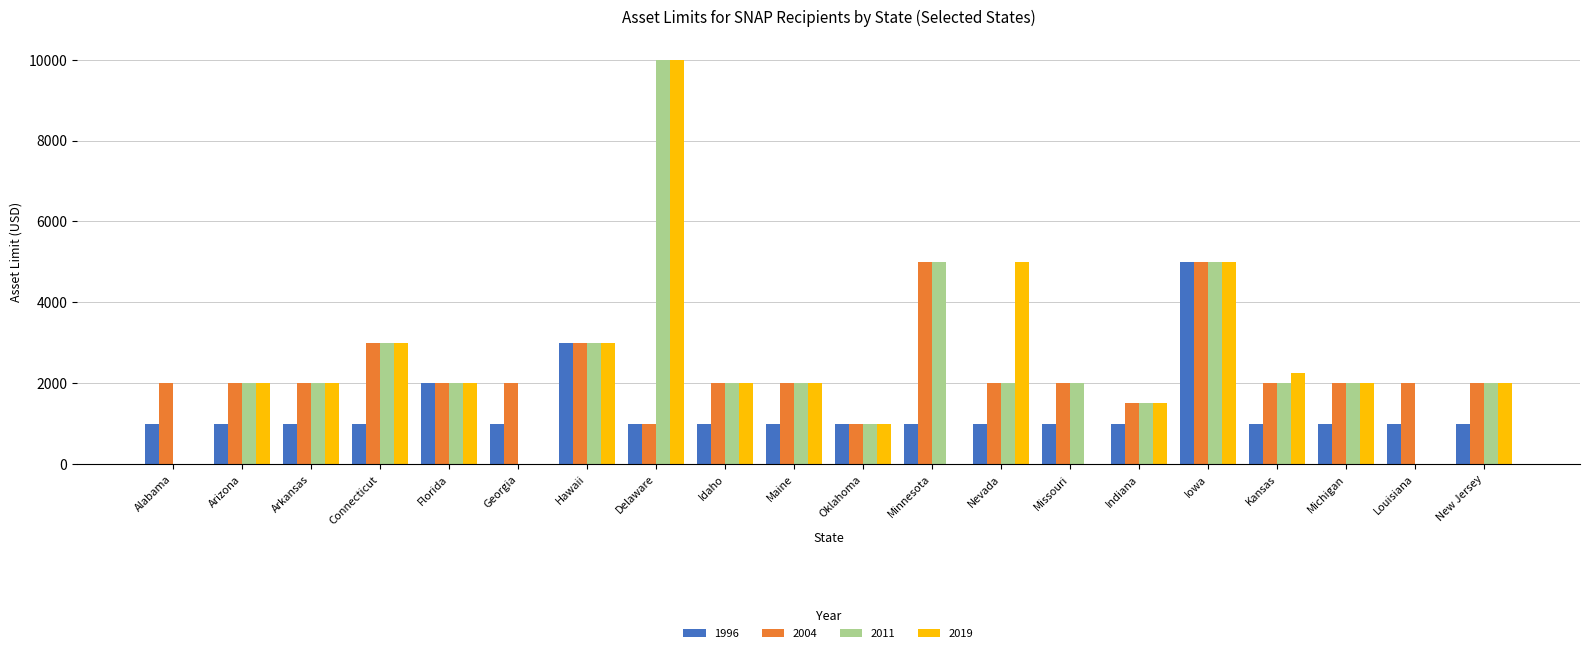

At which category does the chart reach its peak across all series?

Delaware